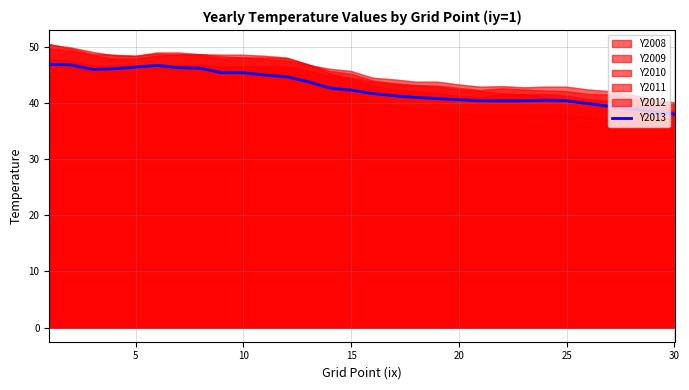

Does the chart display data point markers on the line(s)?

No